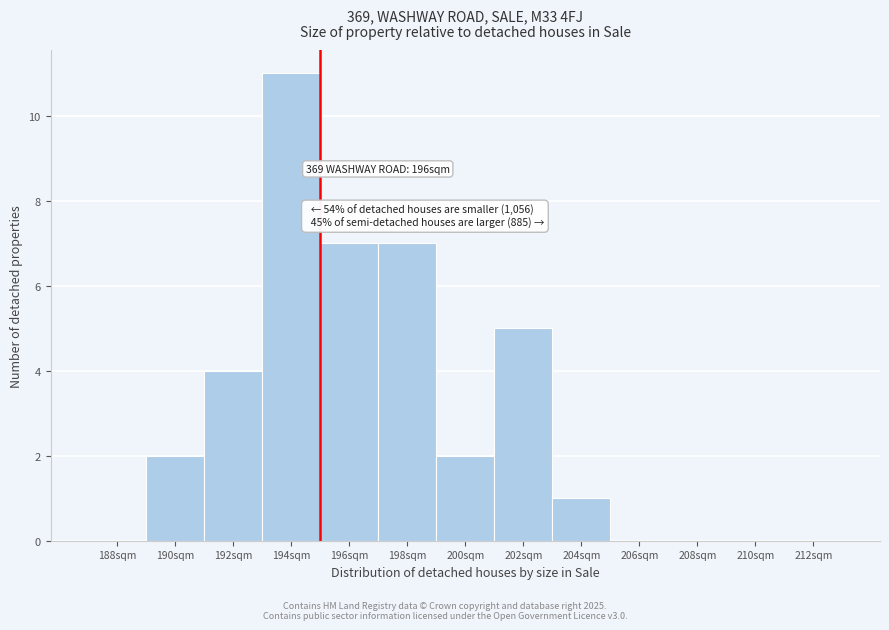

Reading left to right, extract all data points from this chart.

188sqm=0	190sqm=2	192sqm=4	194sqm=11	196sqm=7	198sqm=7	200sqm=2	202sqm=5	204sqm=1	206sqm=0	208sqm=0	210sqm=0	212sqm=0